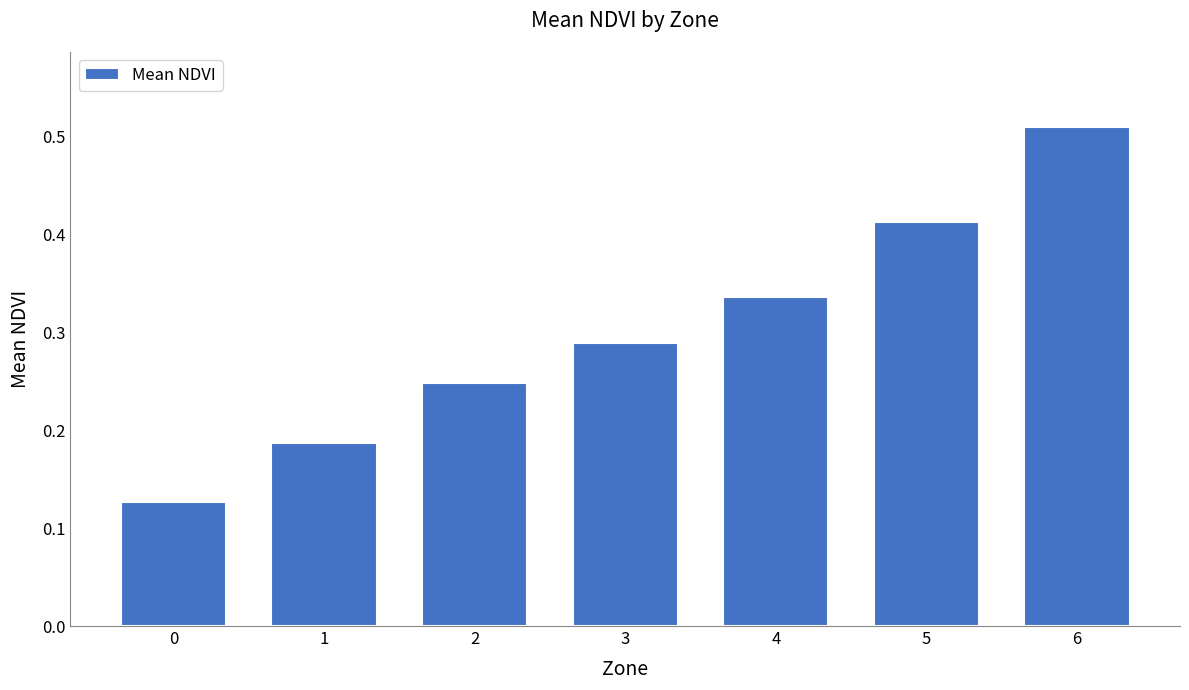

Rank the categories by value from highest to lowest.

6, 5, 4, 3, 2, 1, 0